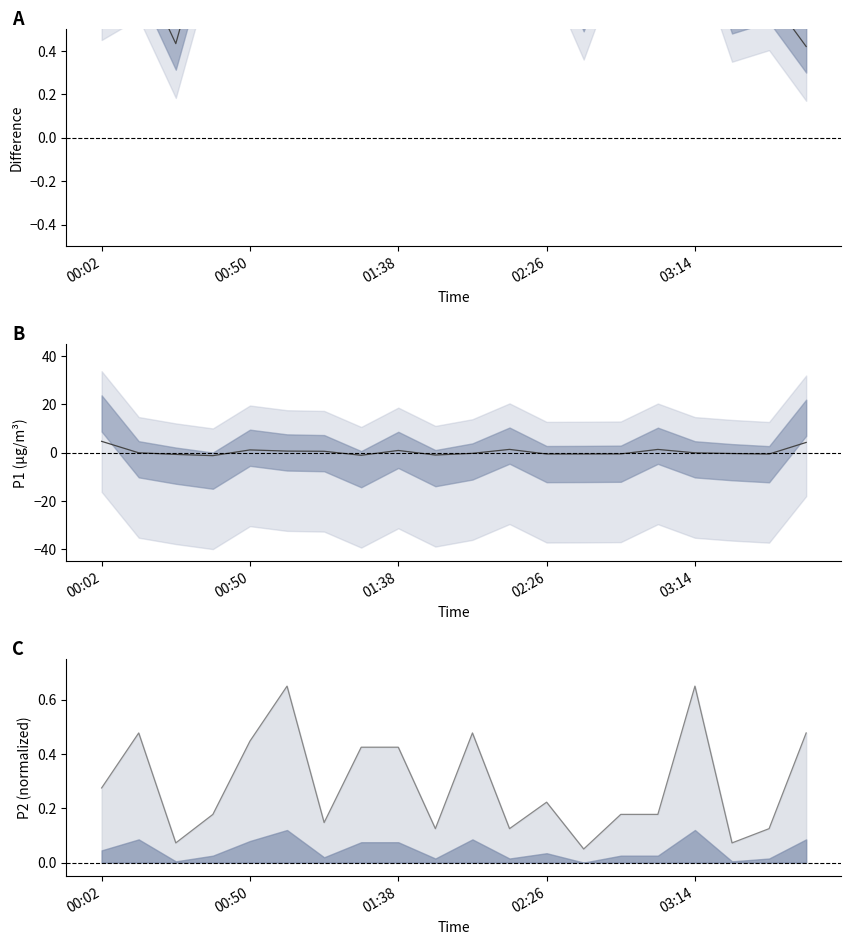

Between 18 and 15, which is larger?

15